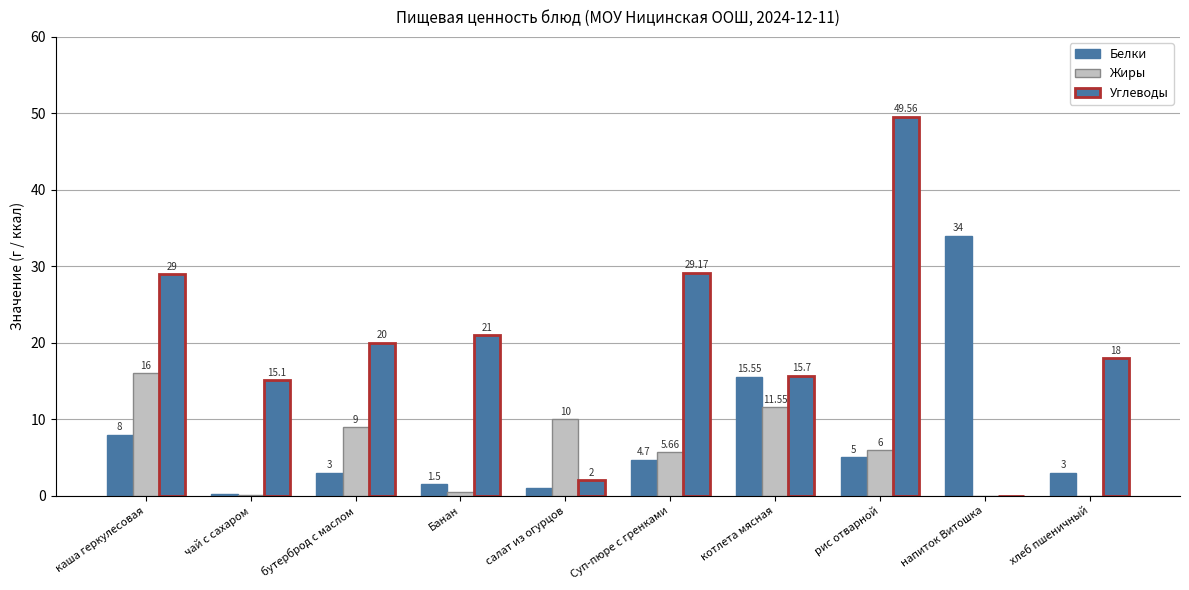

Count the number of data series in this chart.

3